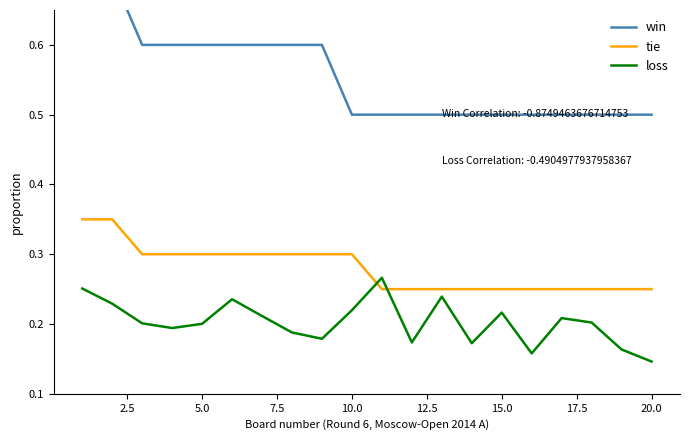

Is it true that tie equals 0.2 at 5.0?

False